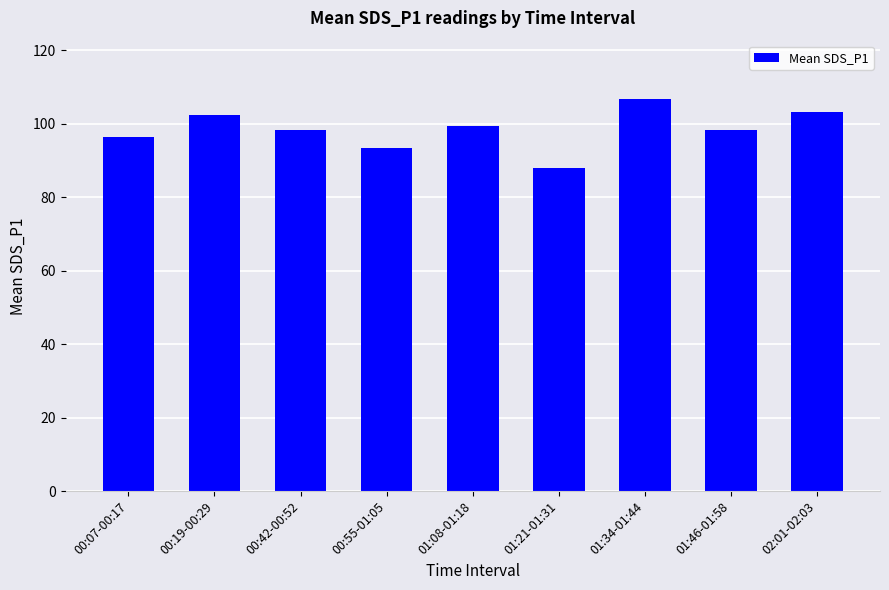

How many categories are shown in the chart?

9